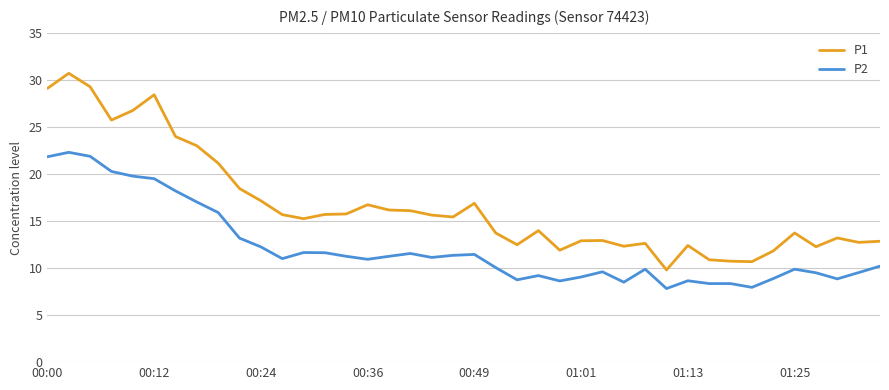

Which series has the widest spread of values?

P1